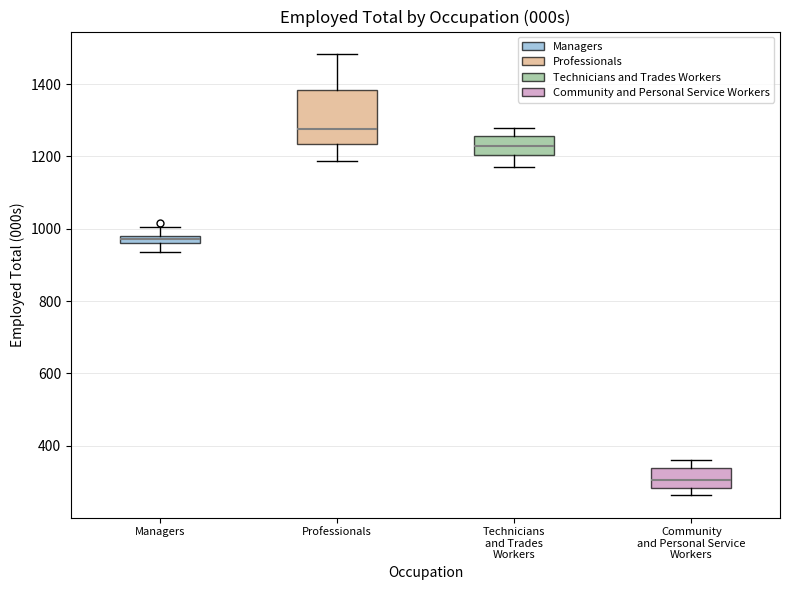

Comparing the boxes themselves (not the whiskers), which one is the tallest?

Professionals